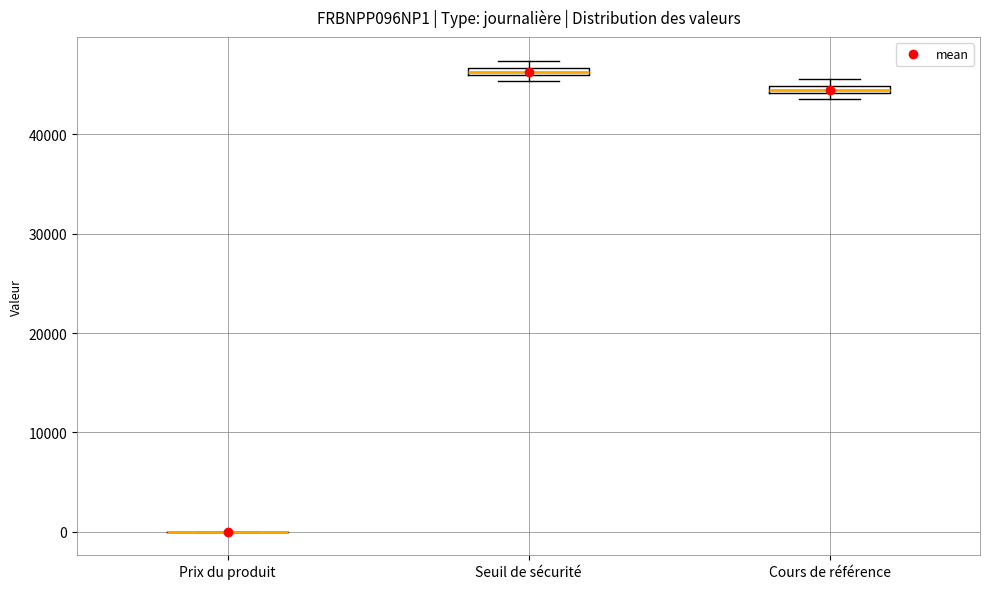

Where is the upper edge of the box for Seuil de sécurité on the y-axis? The values are not printed on the chart, so give them approximately, as read against the axis.

47000